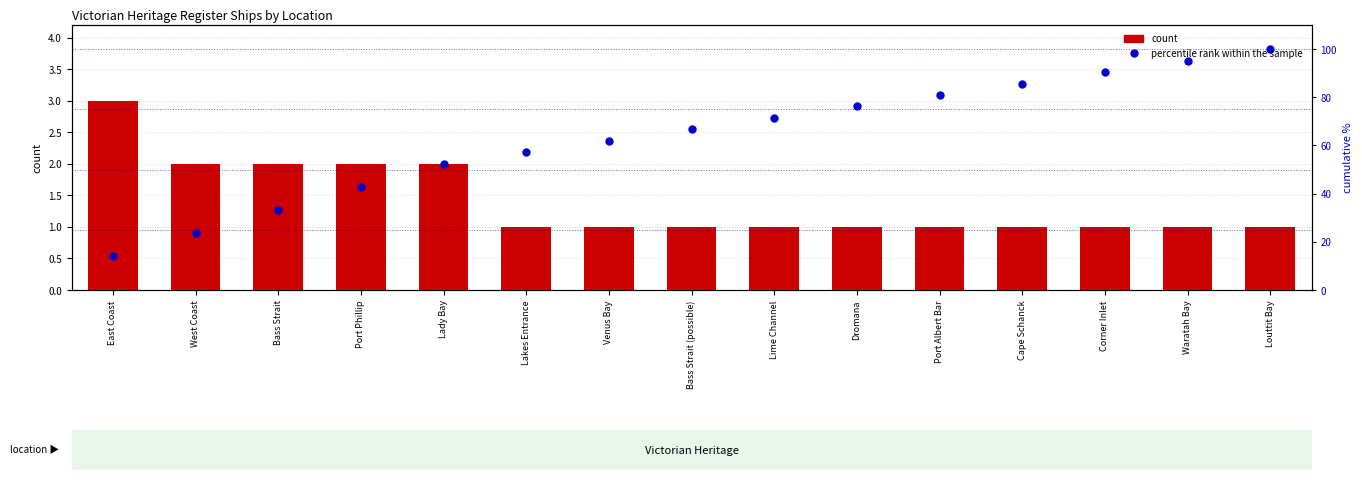

Which series changed the most between Bass Strait and Louttit Bay?

percentile rank within the sample